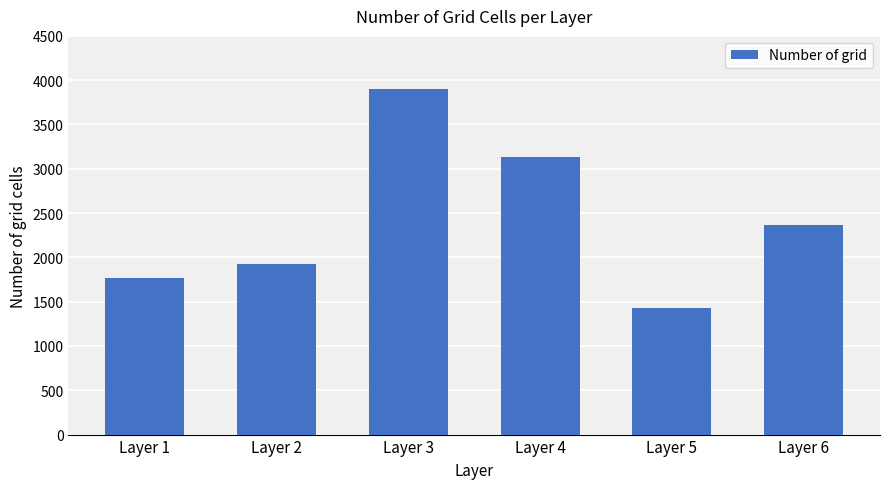

What is the sum of all values?

14516